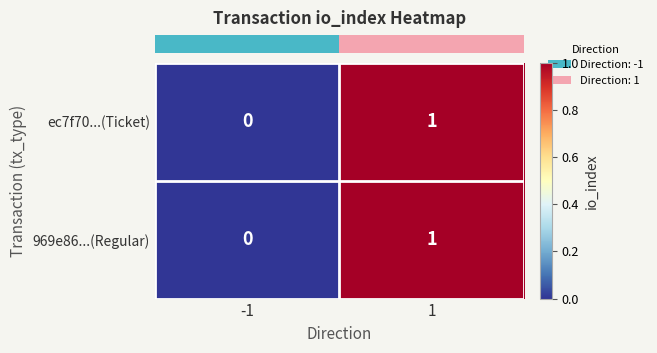

Reading left to right, transcribe all the data shown in this chart.

ec7f70...(Ticket): 0	1
969e86...(Regular): 0	1